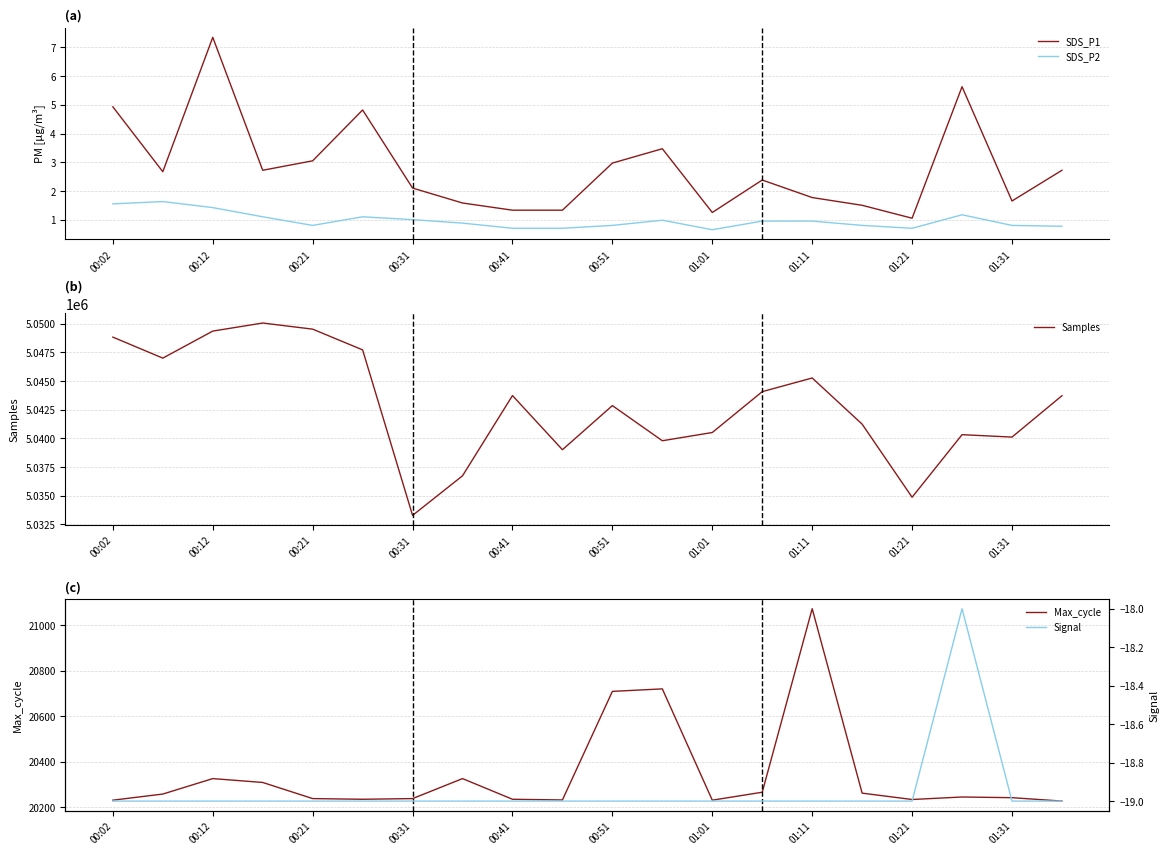

At which label does SDS_P1 reach its minimum?

01:21